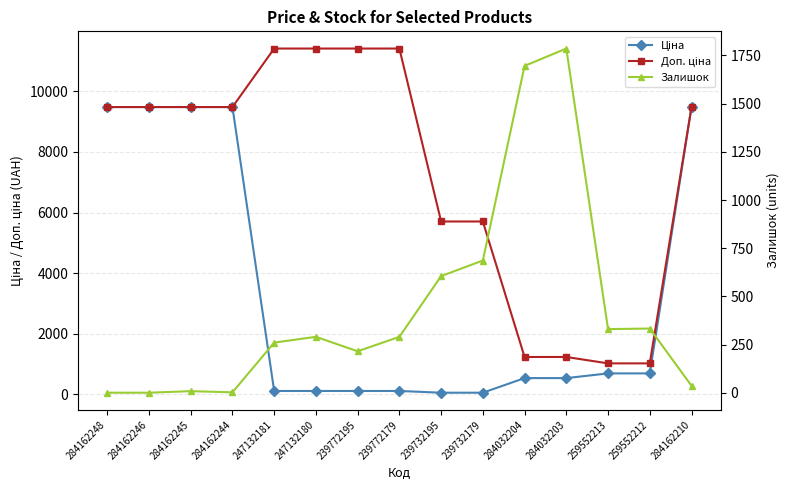

Count the number of categories in the chart.

15